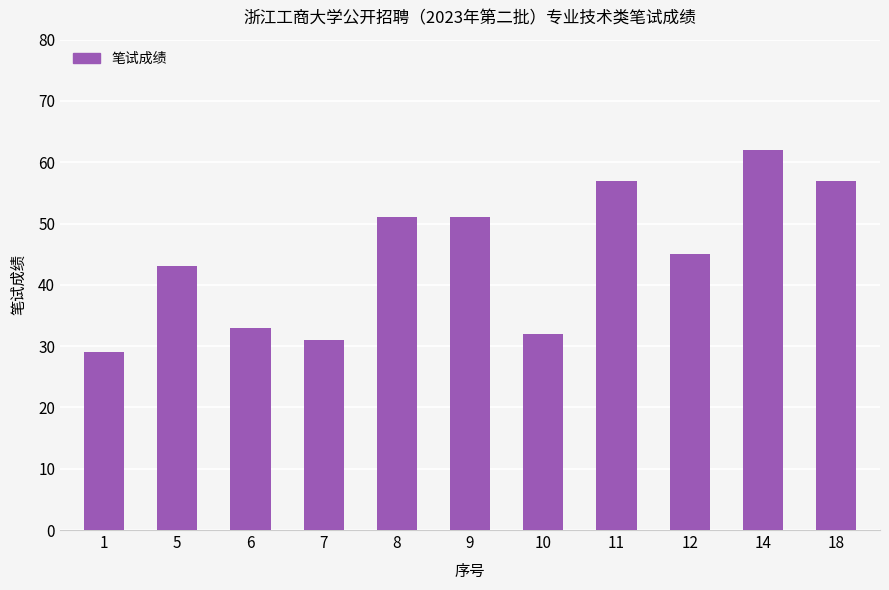

What is the sum of the values at 6 and 5?

76